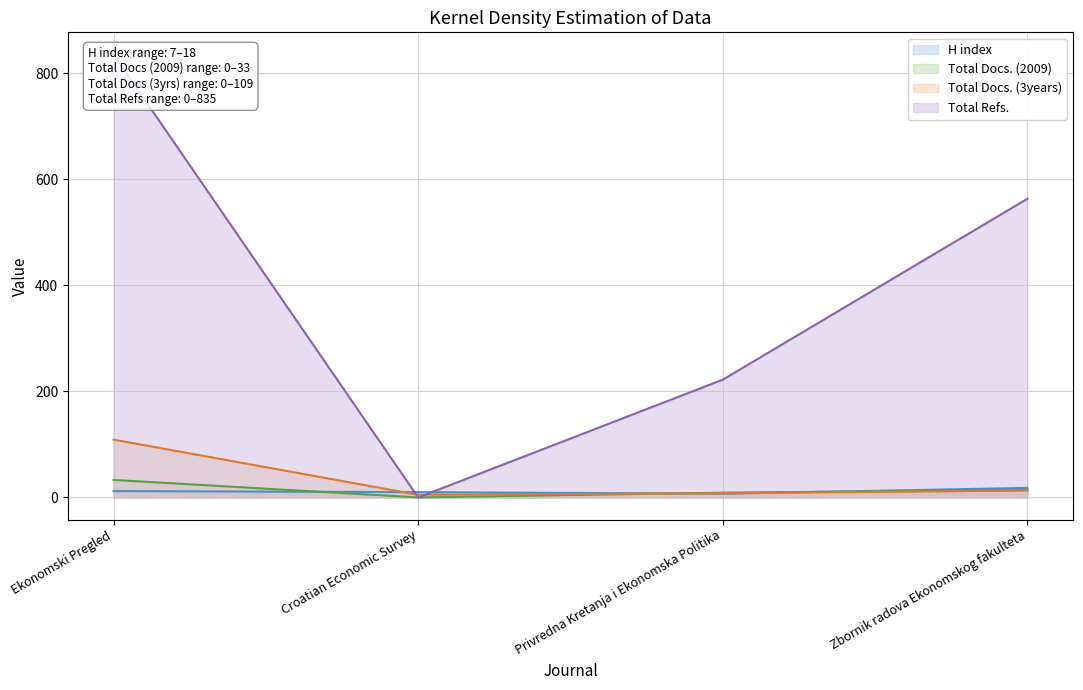

True or false: Total Docs. (3years) and Total Refs. cross at least once.

True